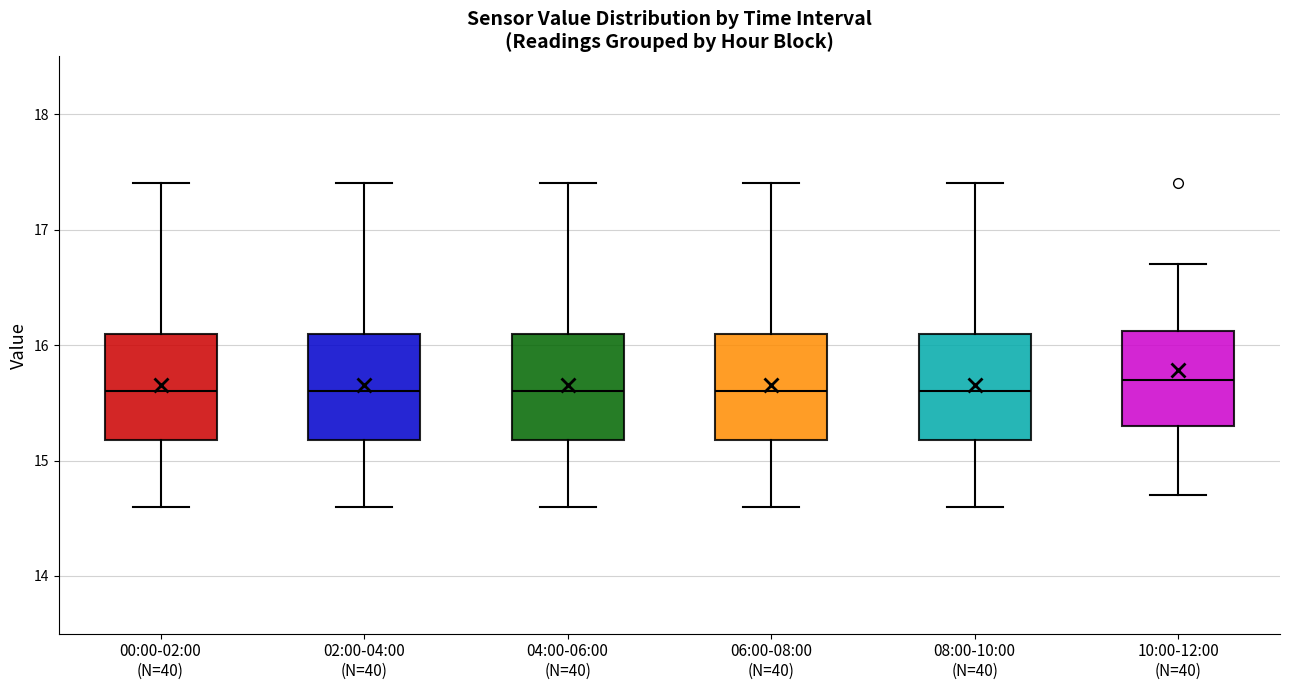

Where does the median line of the box for 00:00-02:00 (N=40) sit on the y-axis? The values are not printed on the chart, so give them approximately, as read against the axis.

15.6